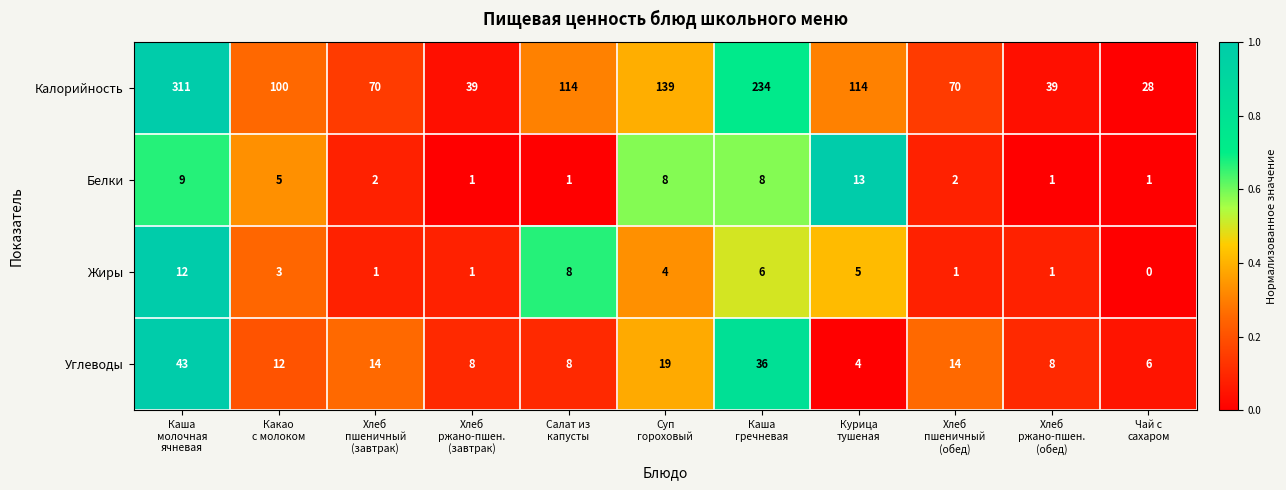

Which series has the largest total across all categories?

Калорийность